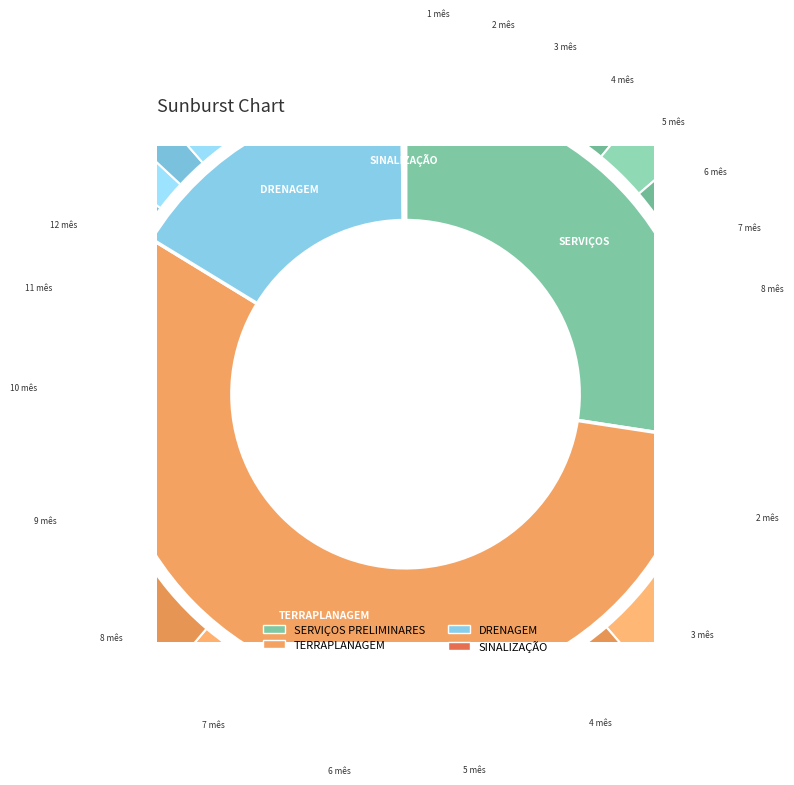

Which category has the biggest portion of the pie?

TERRAPLANAGEM